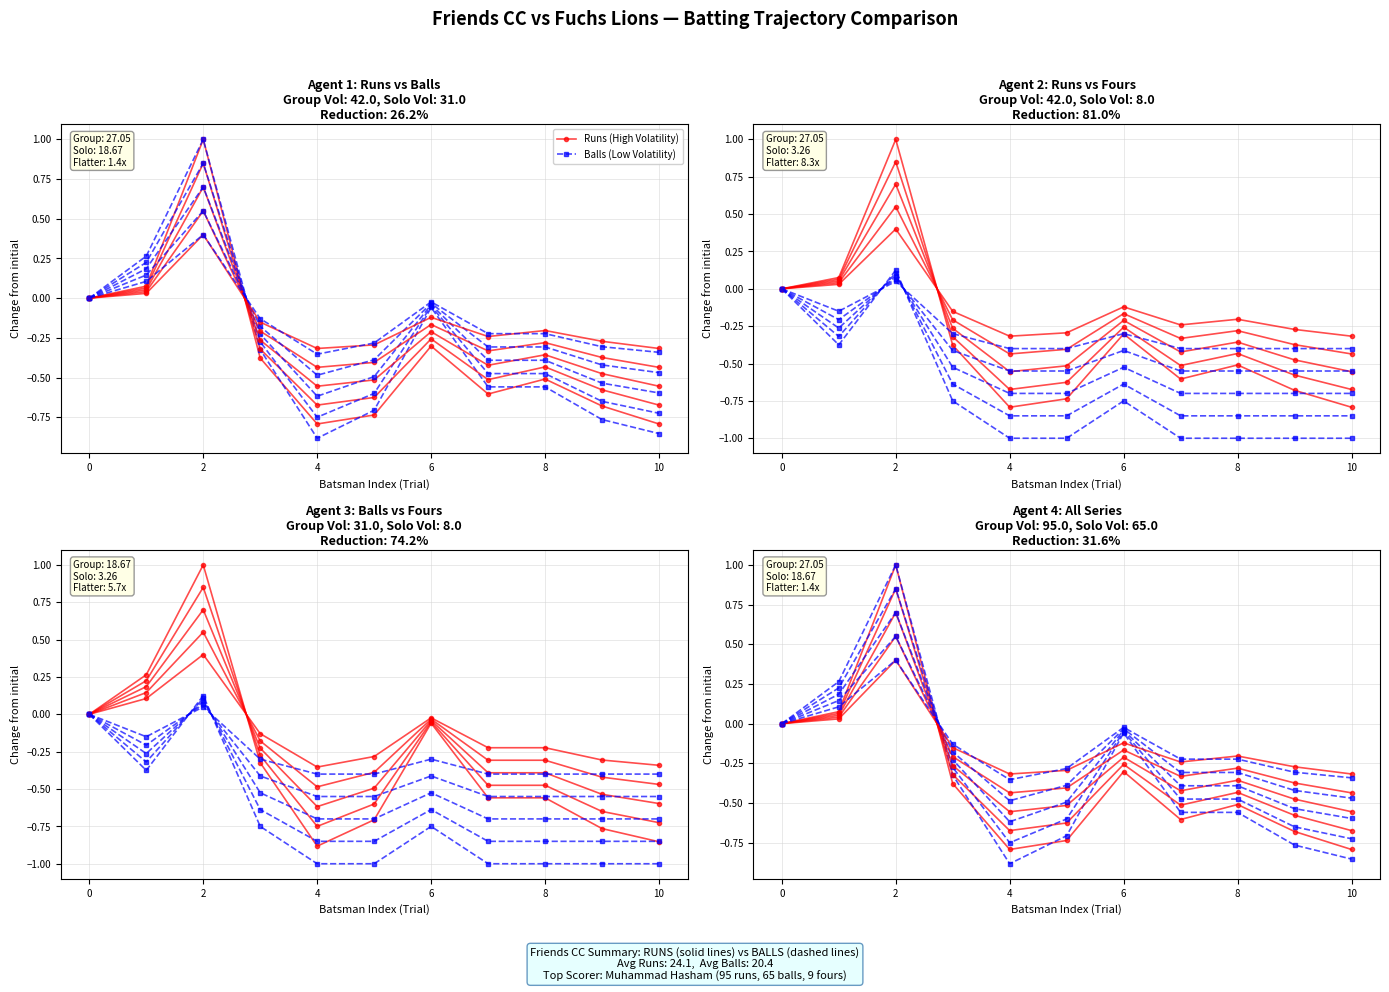

How many times do Runs (High Volatility) and Balls (Low Volatility) cross each other?

3